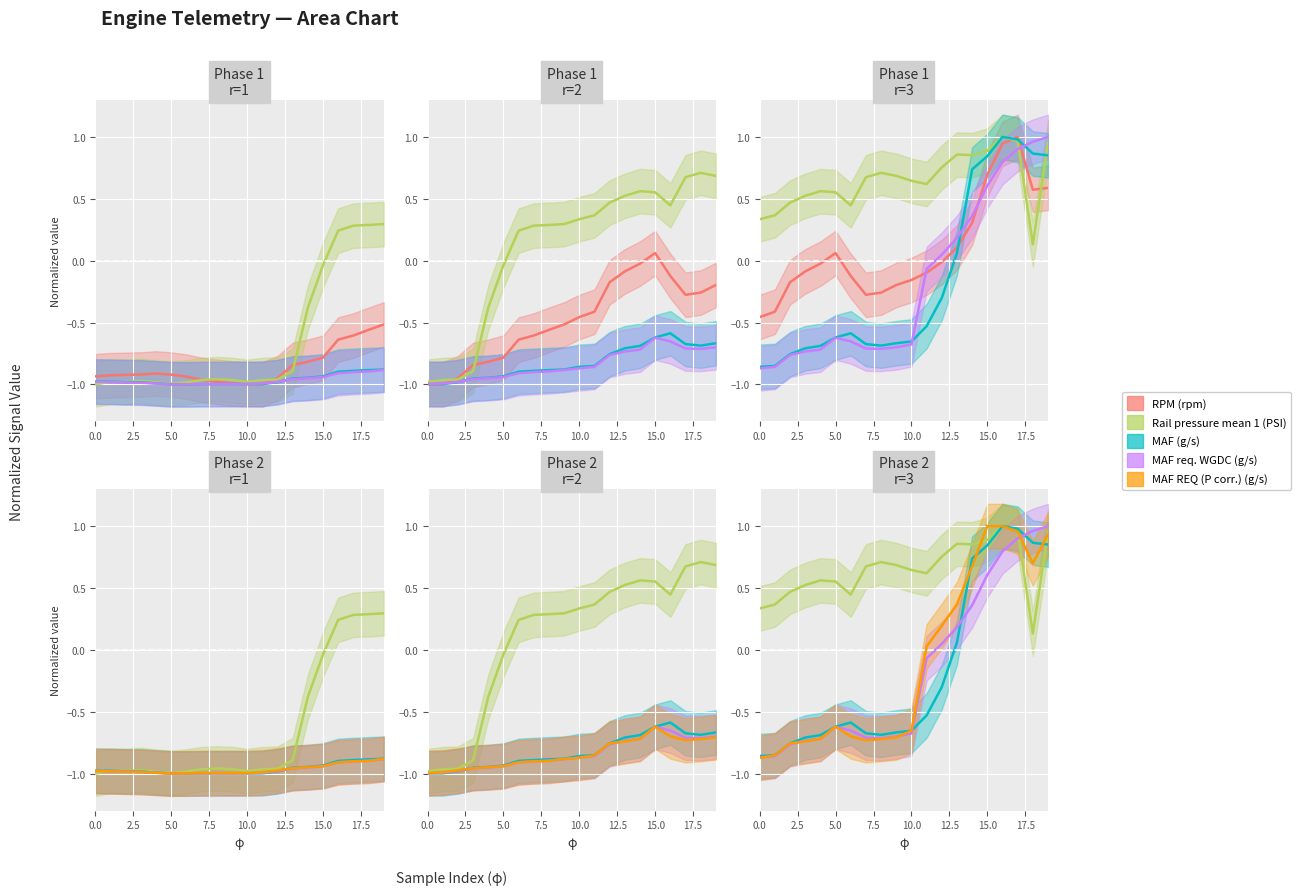

What is the difference between the maximum and minimum values in the MAF req. WGDC (g/s) series?

1.9